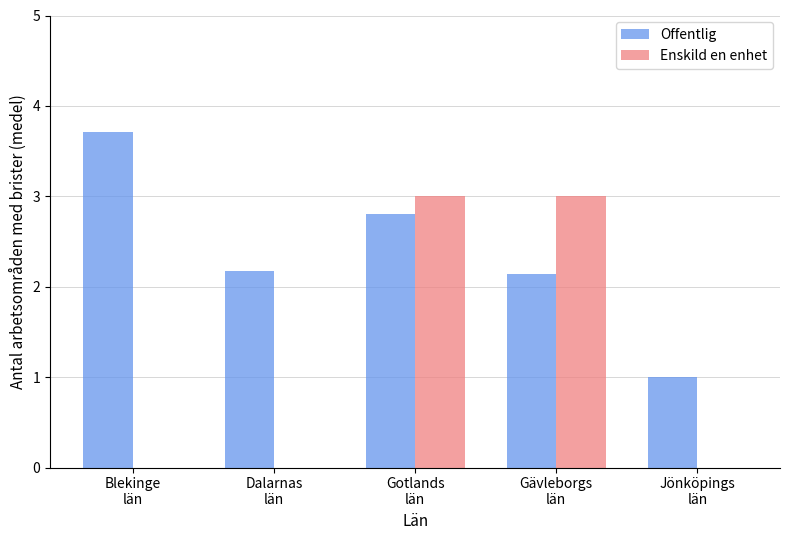

What is the highest value of the Offentlig series?

3.7